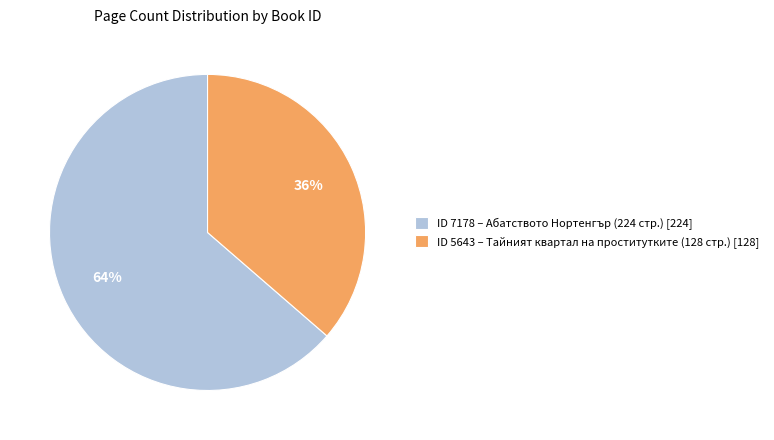

Is the sum of ID 5643 – Тайният квартал на проститутките (128 стр.) [128] and ID 7178 – Абатството Нортенгър (224 стр.) [224] greater than half?

Yes